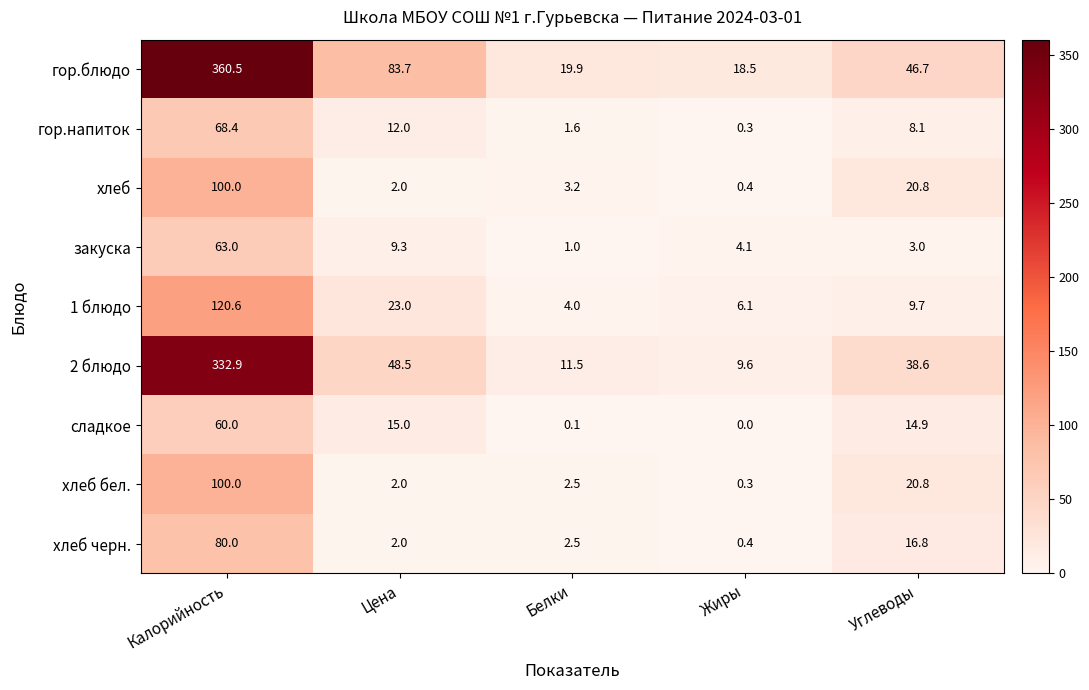

At how many categories does at least one series exceed 32?

3